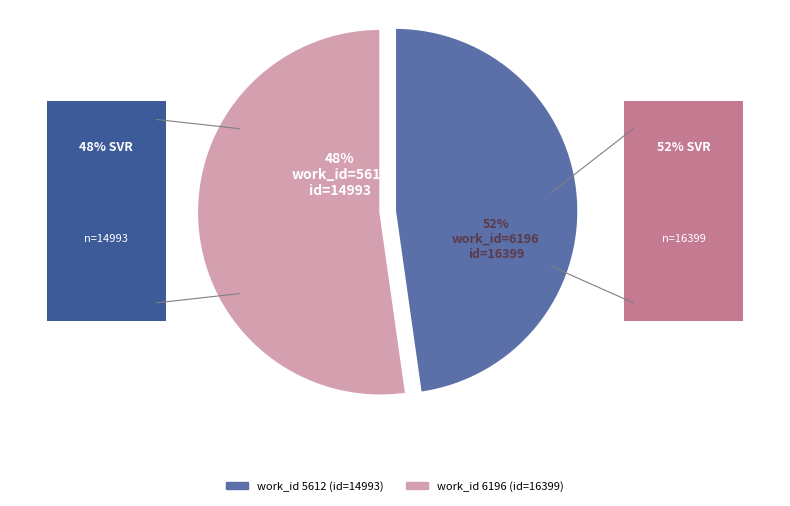

Between 6196 and 5612, which is larger?

6196